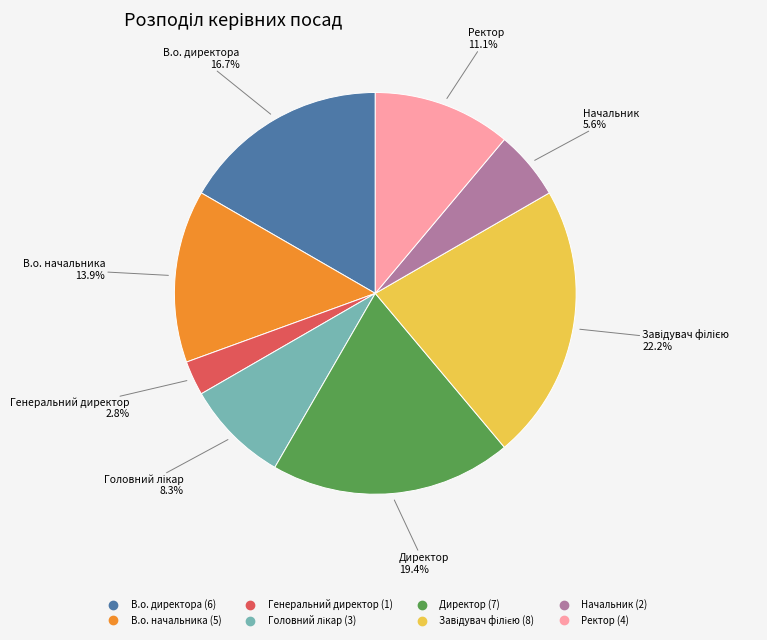

Count the number of slices in the pie.

8